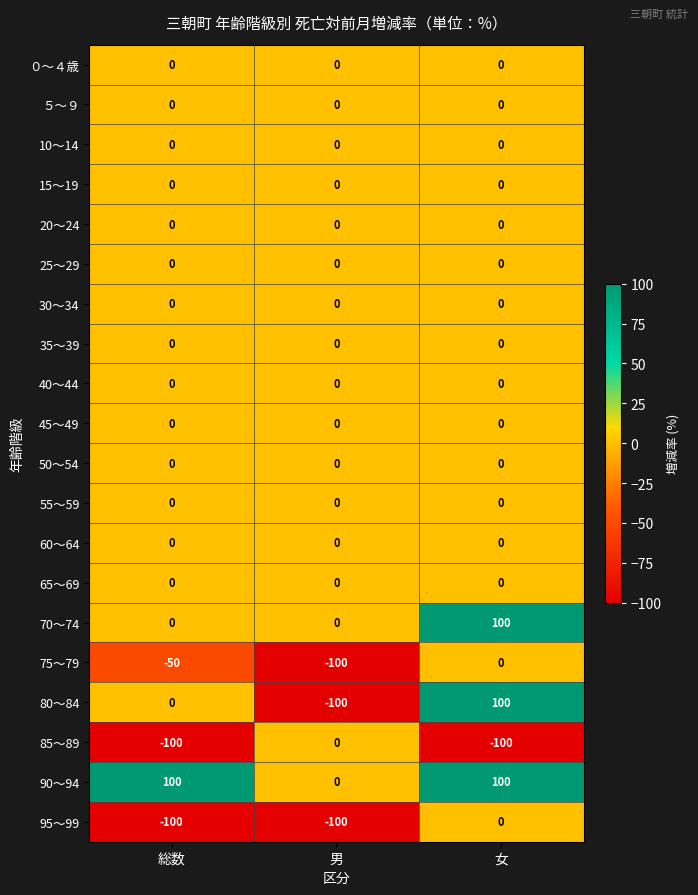

True or false: ０～４歳 has a value of 0 at 男.

True